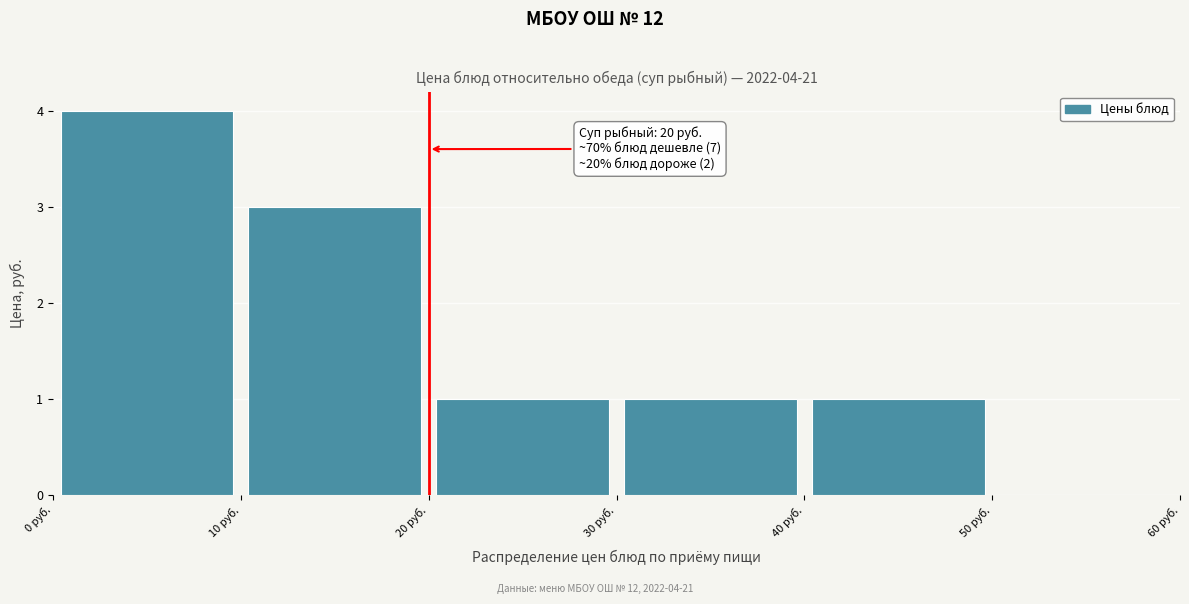

Which range on the x-axis has the tallest bar?

0 to 10